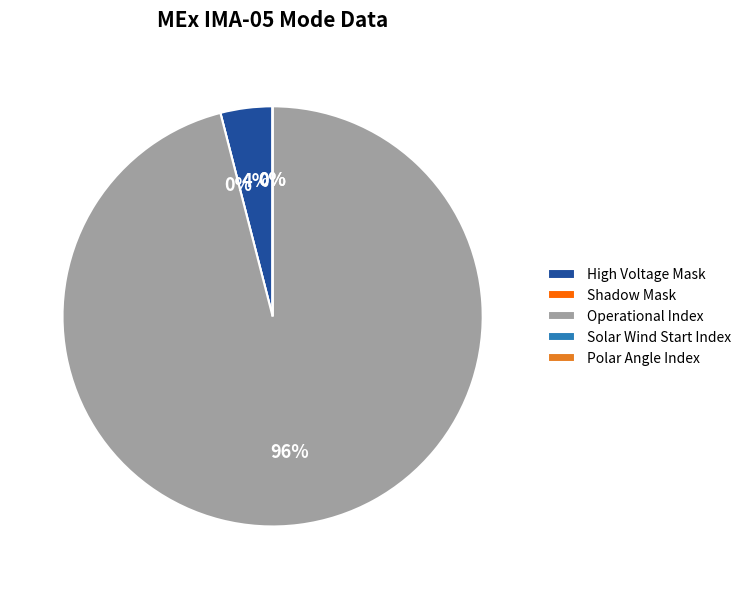

Which has a higher value, Polar Angle Index or High Voltage Mask?

High Voltage Mask